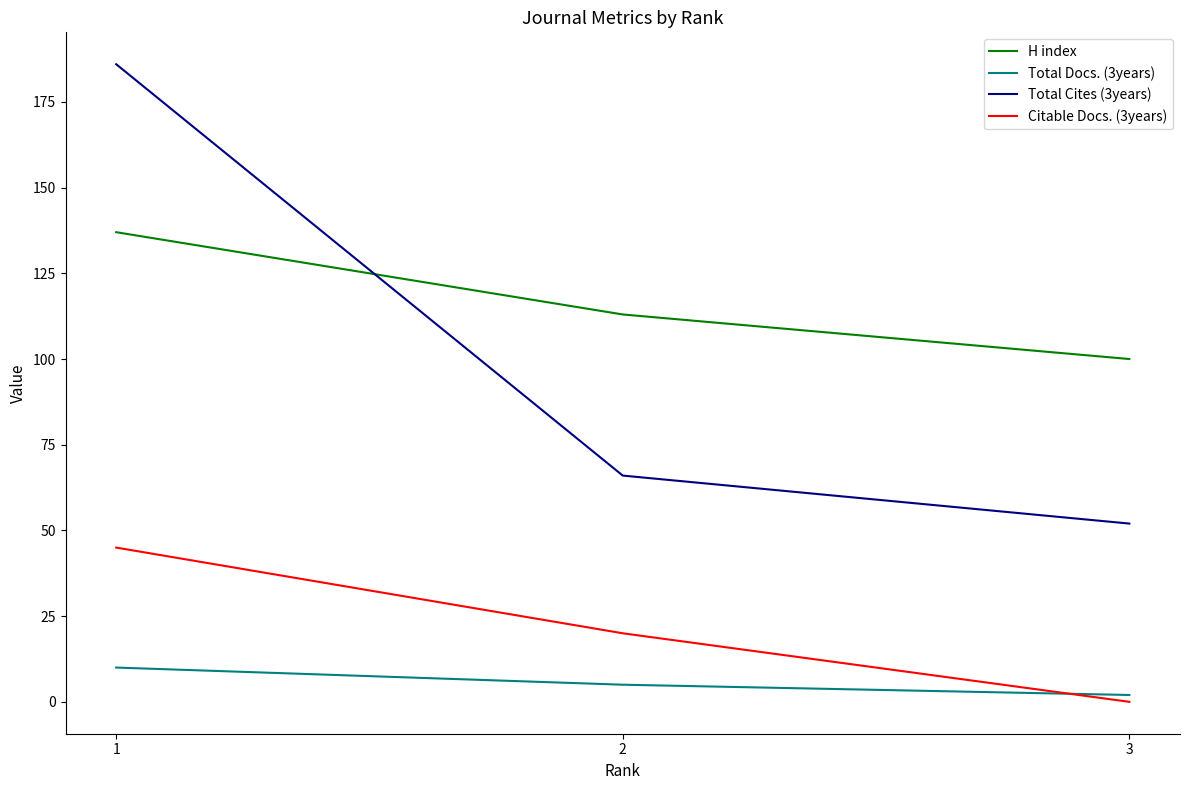

Reading left to right, extract all data points from this chart.

H index: 137	113	100
Total Docs. (3years): 10	5	2
Total Cites (3years): 186	66	52
Citable Docs. (3years): 45	20	0